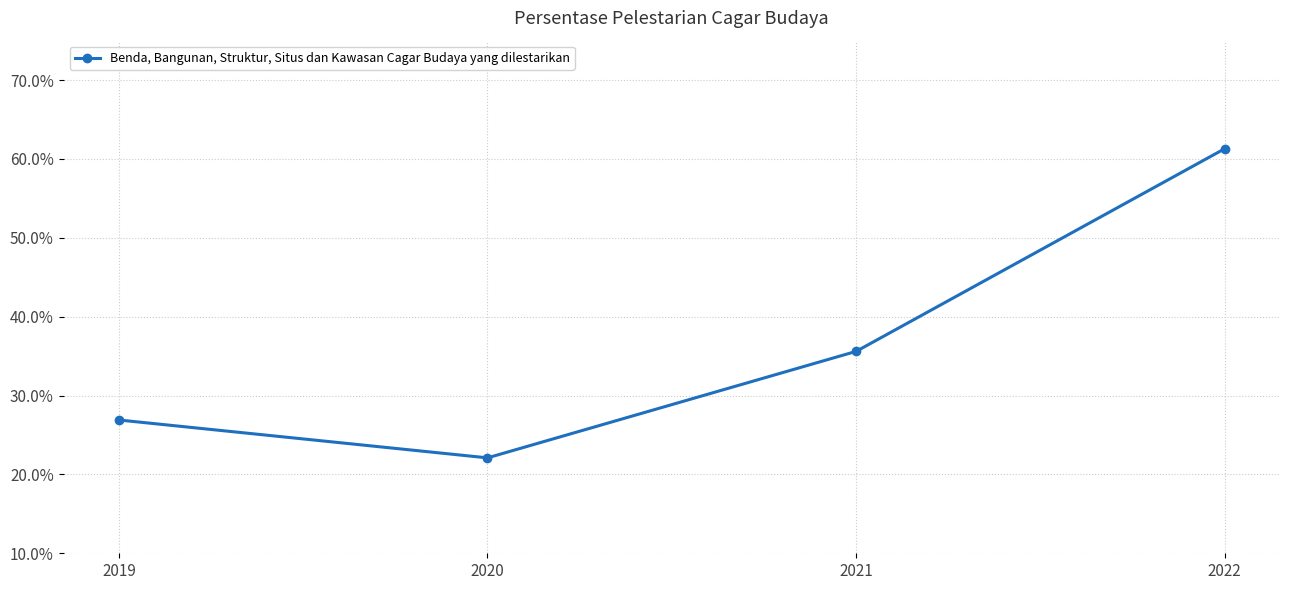

What is the difference between the maximum and minimum values?

39.2